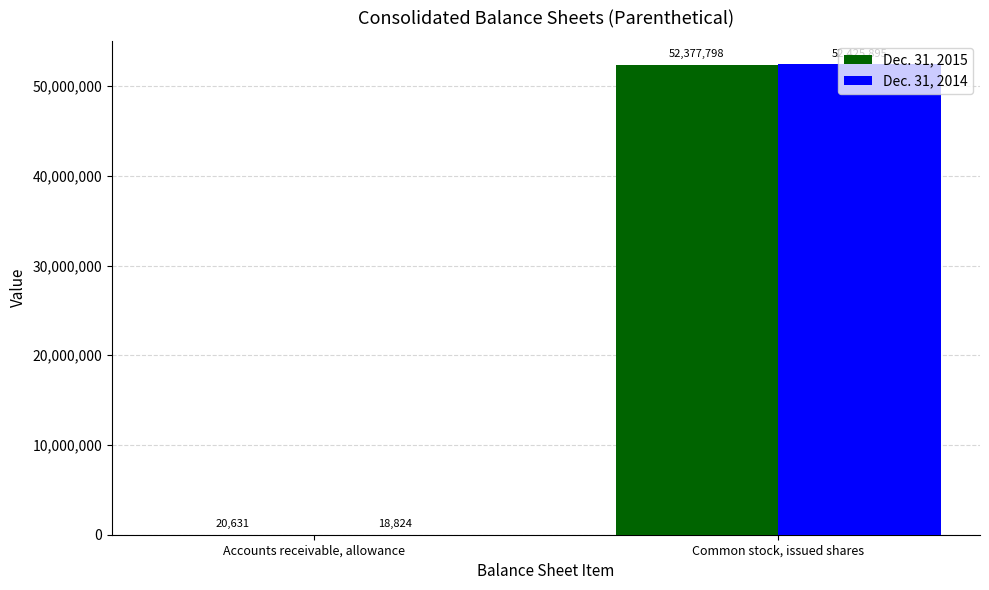

What is the greatest value displayed?

52425895